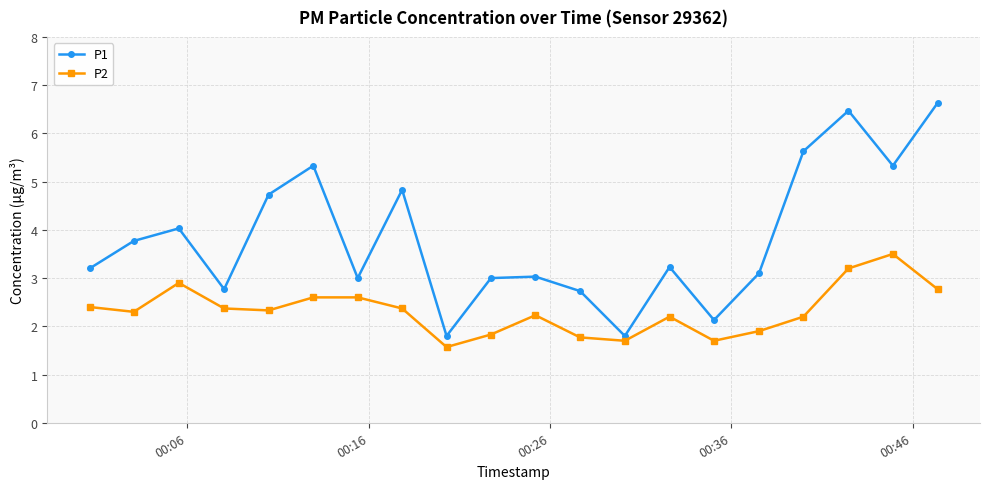

At how many categories does at least one series exceed 5?

5